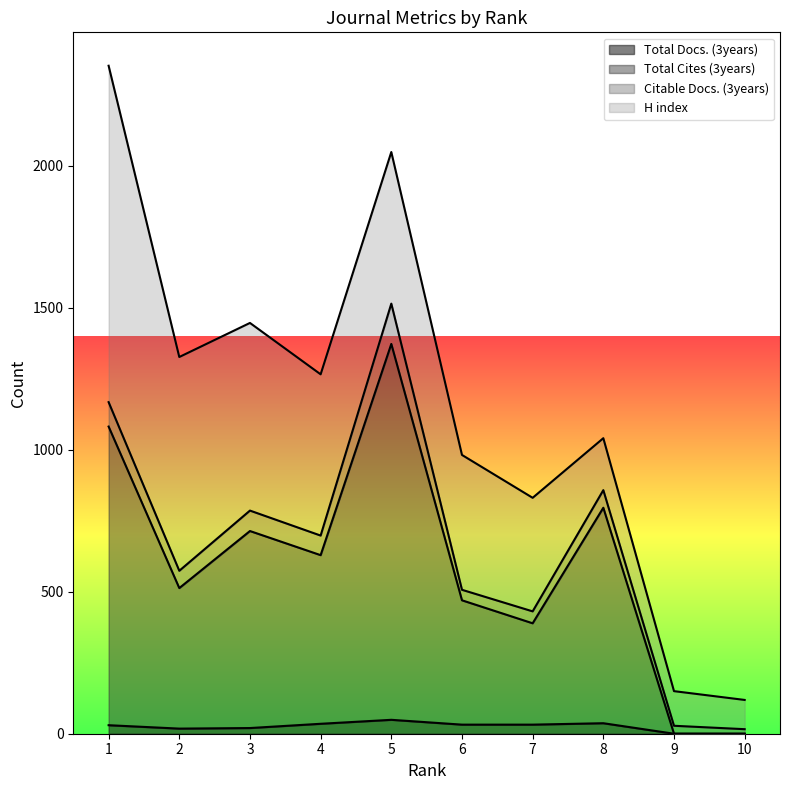

At which label does Total Docs. (3years) first exceed 32?

4